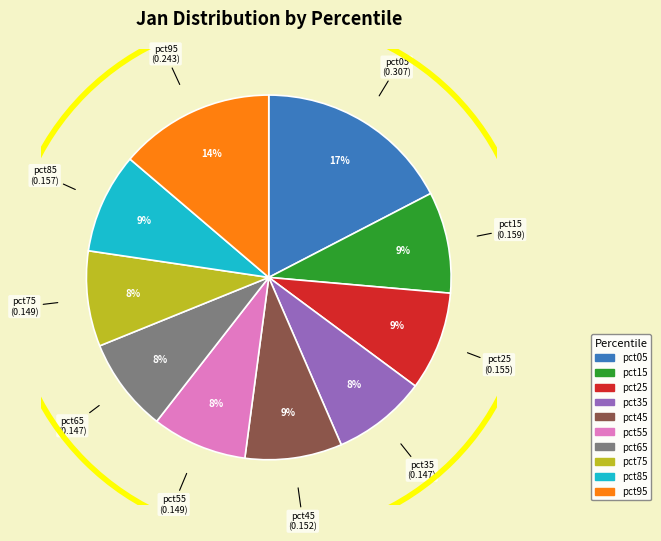

The pct75 slice represents 8% of the pie. True or false?

True